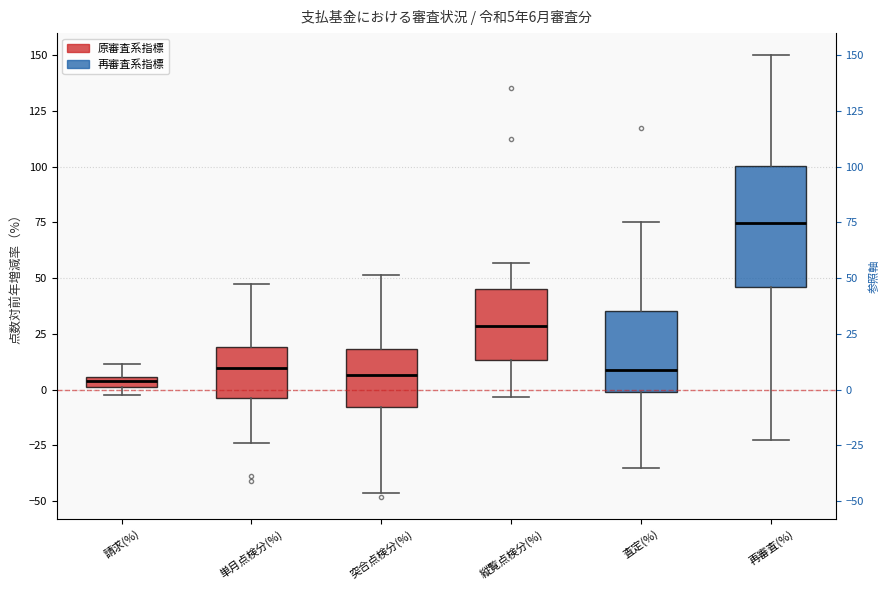

Comparing the boxes themselves (not the whiskers), which one is the tallest?

再審査(%)